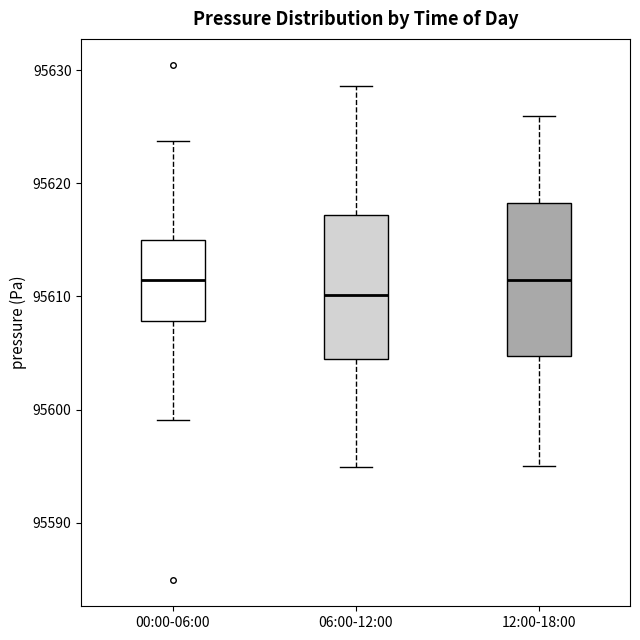

Where does the lower whisker of the box for 12:00-18:00 end on the y-axis? The values are not printed on the chart, so give them approximately, as read against the axis.

95595